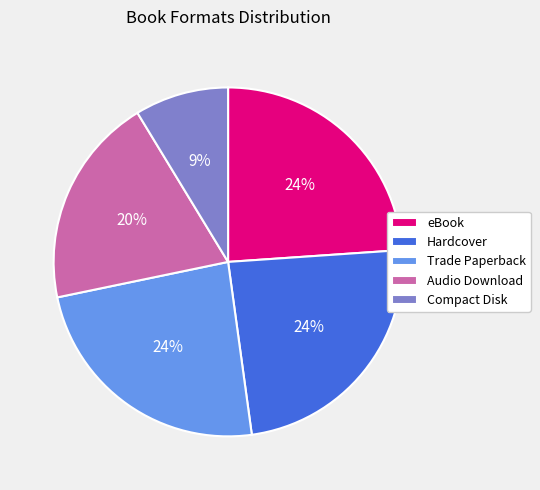

Which category has the smallest portion of the pie?

Compact Disk